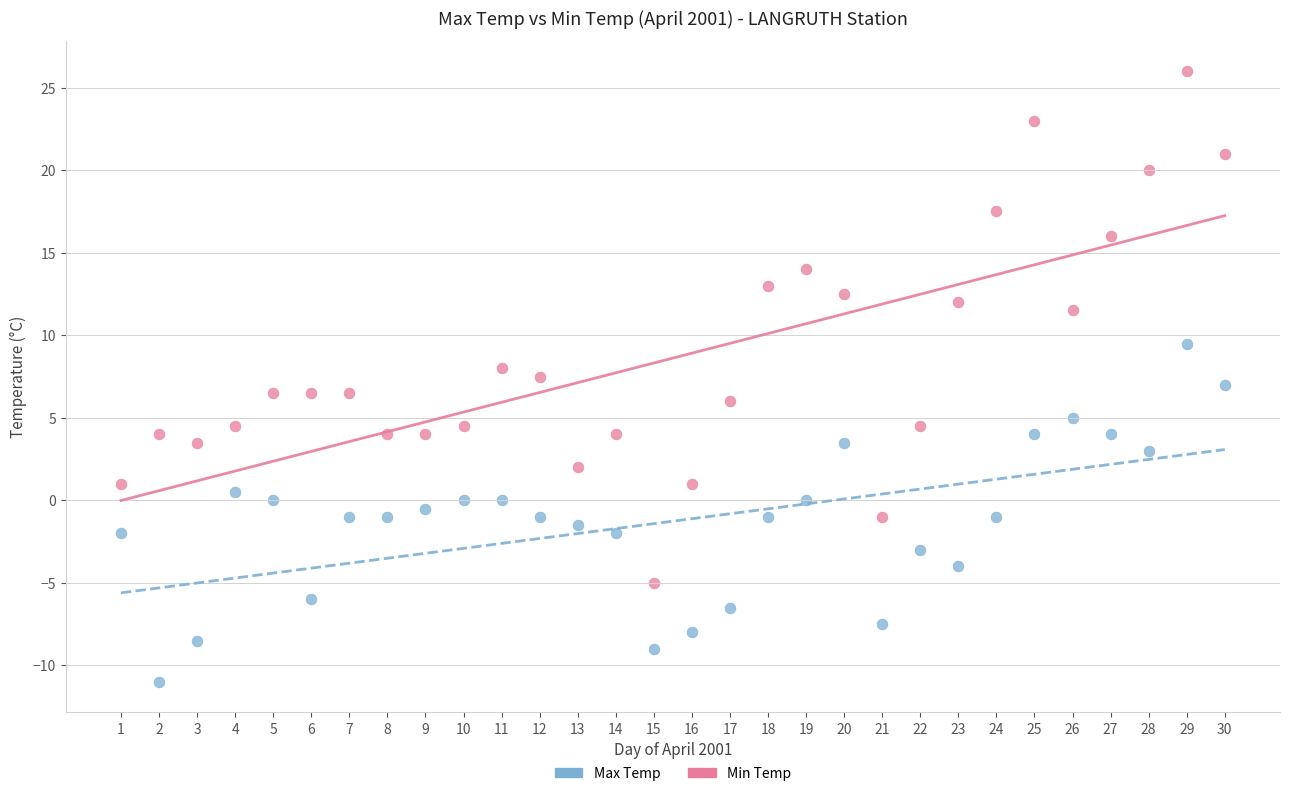

Which series reaches the minimum Y coordinate?

Min Temp